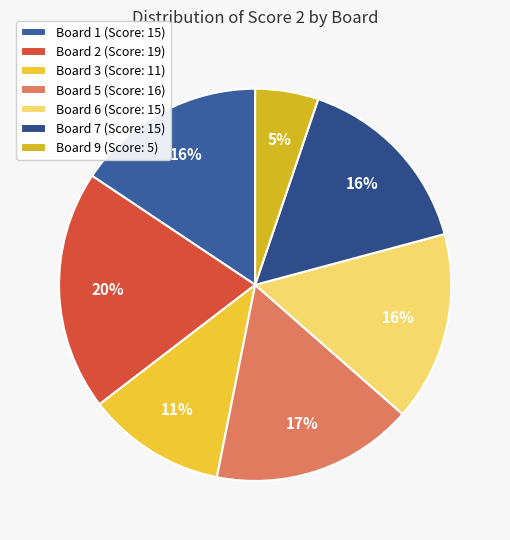

Which category has the smallest portion of the pie?

Board 9 (Score: 5)